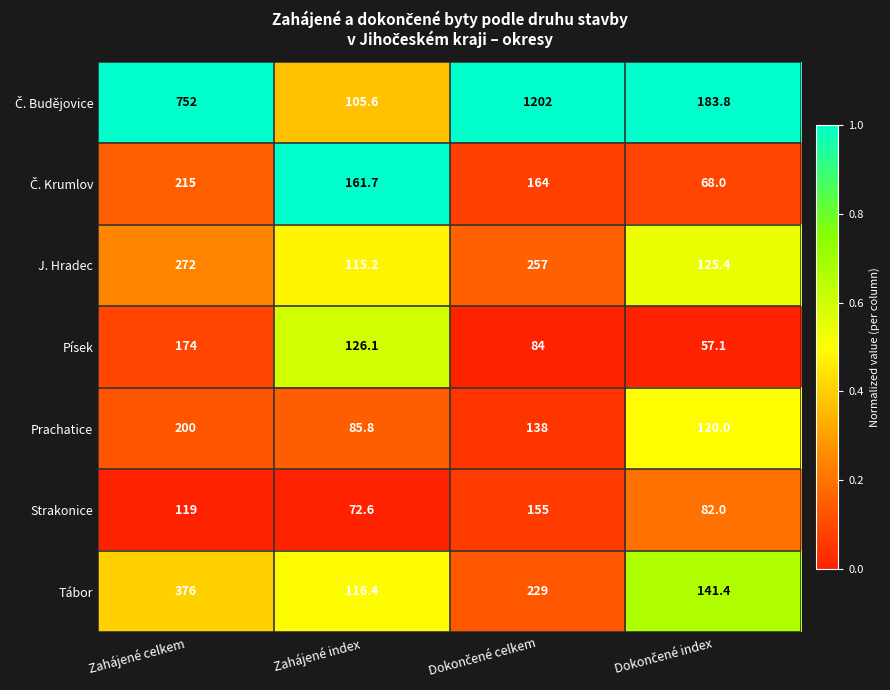

How many data points does each series have?

4